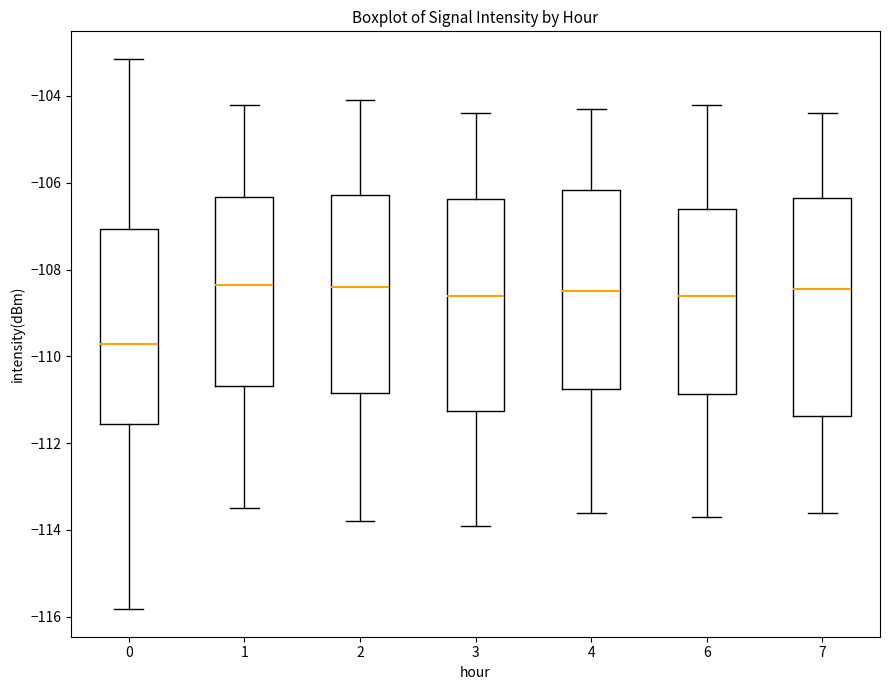

Where is the lower edge of the box at x = 1 on the y-axis? The values are not printed on the chart, so give them approximately, as read against the axis.

-110.6